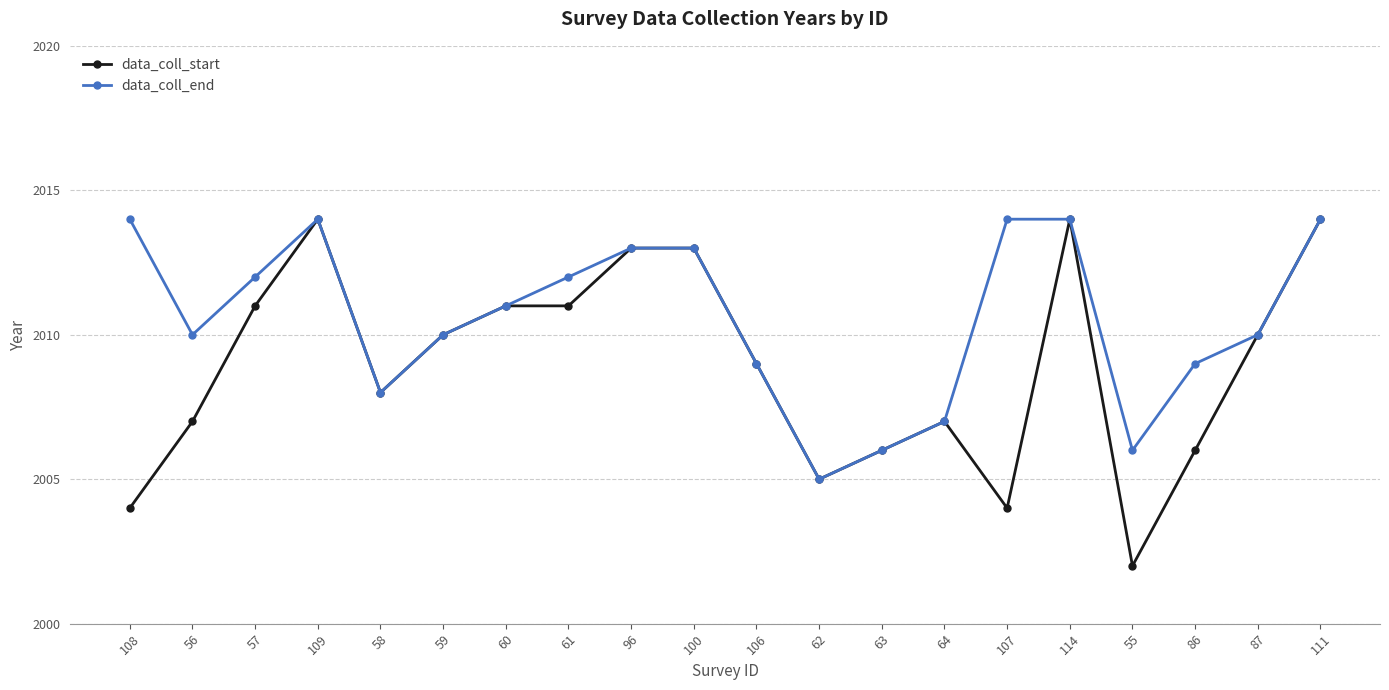

How many distinct data groups are displayed?

2